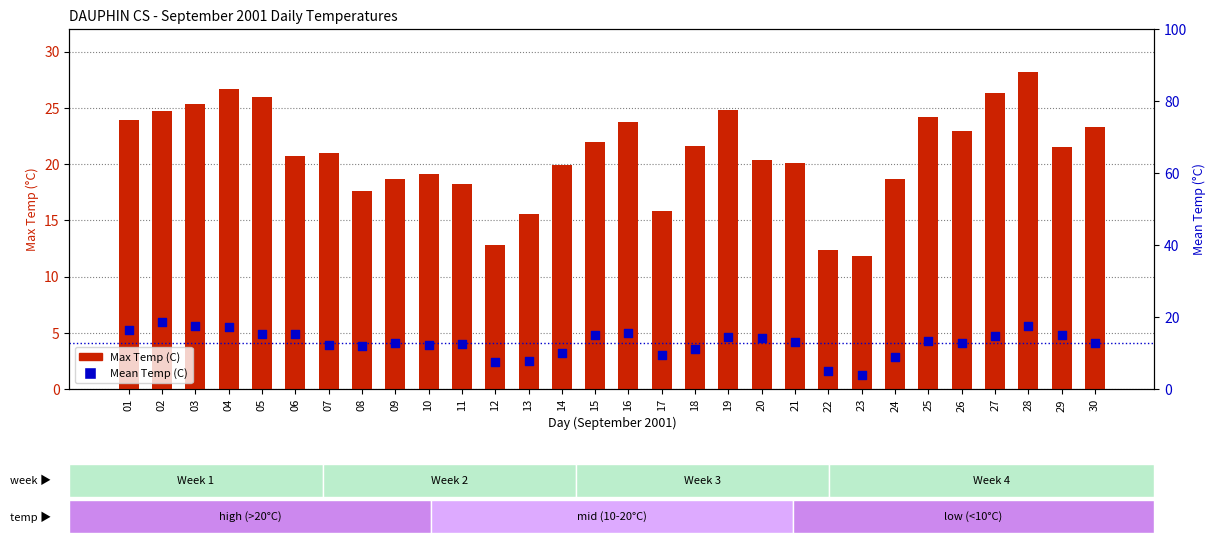

Which series reaches the minimum Y coordinate?

Mean Temp (C)